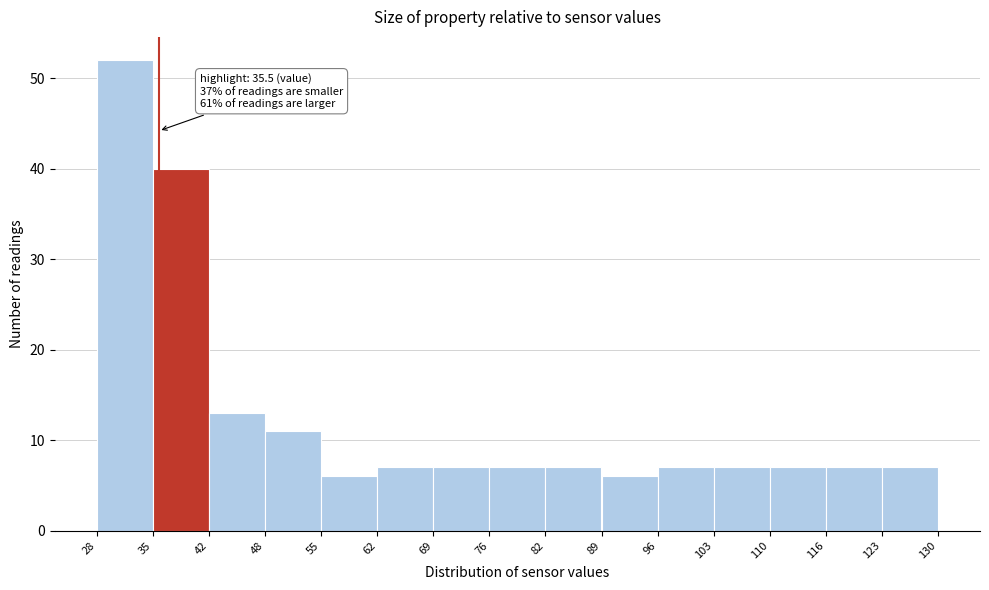

Over which range of the x-axis is the bar tallest?

28 to 35